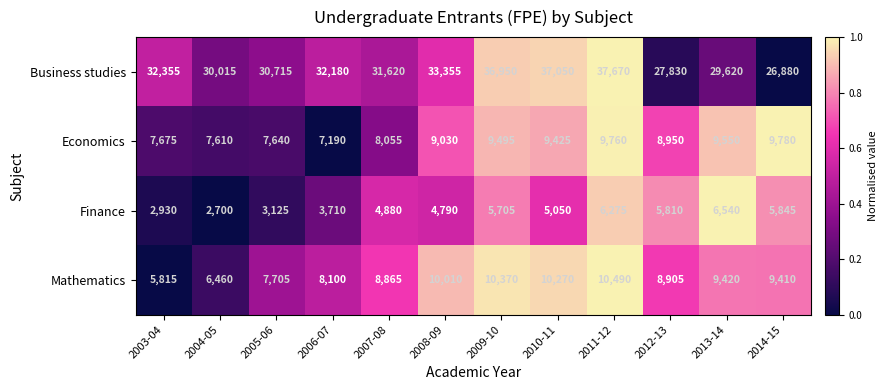

Which series has the widest spread of values?

Business studies